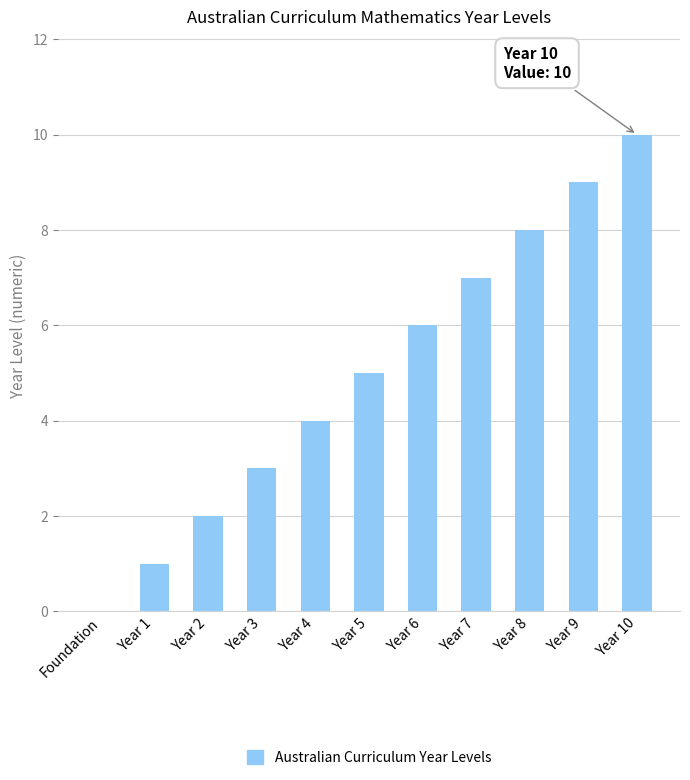

How many categories are shown in the chart?

11